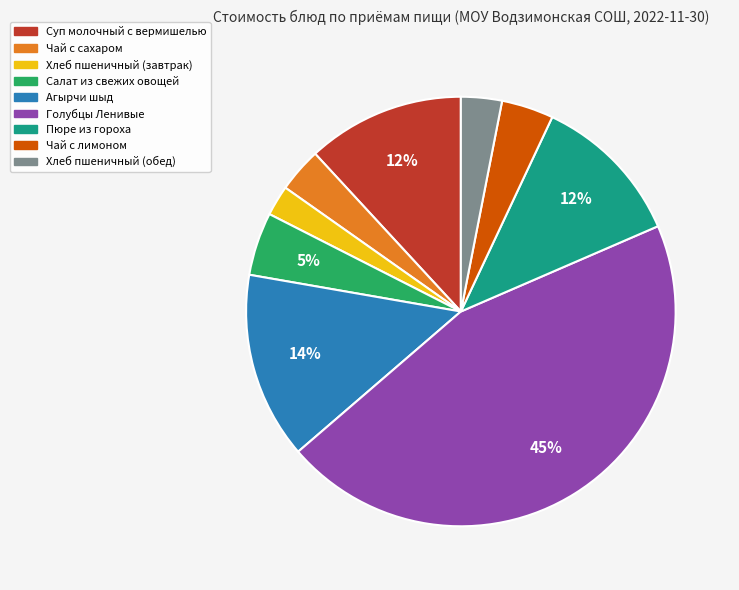

Is it true that Салат из свежих овощей is 5% of the pie?

True